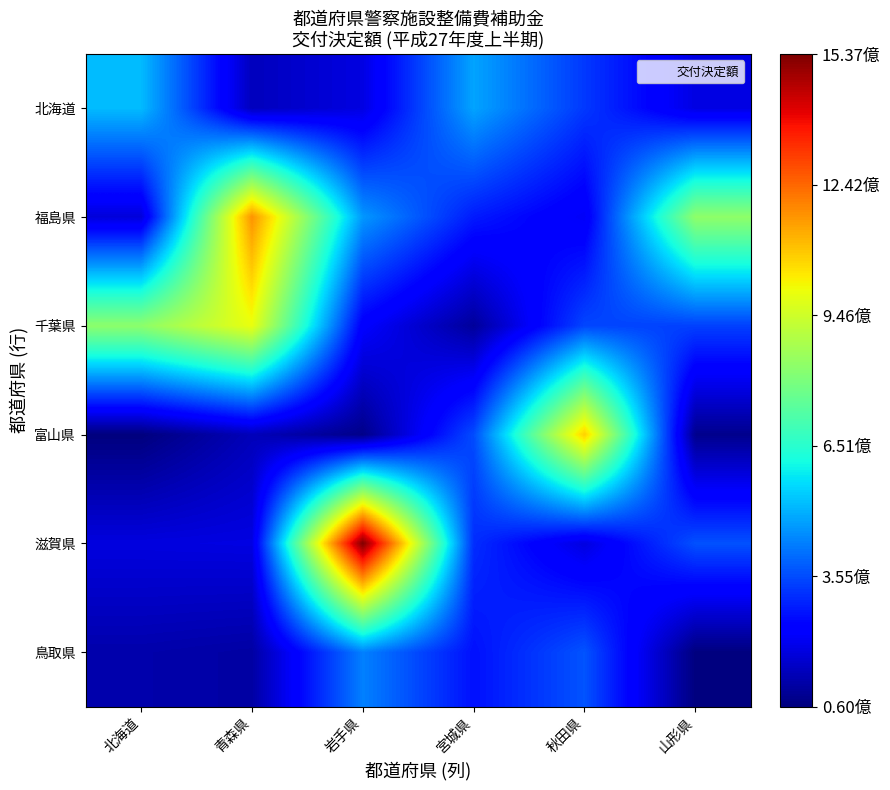

How many data points does each series have?

6